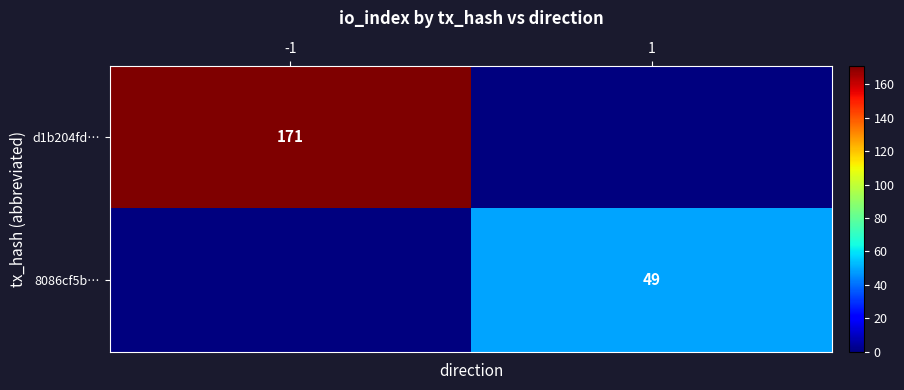

The d1b204fd… series shows 171 at -1. True or false?

True